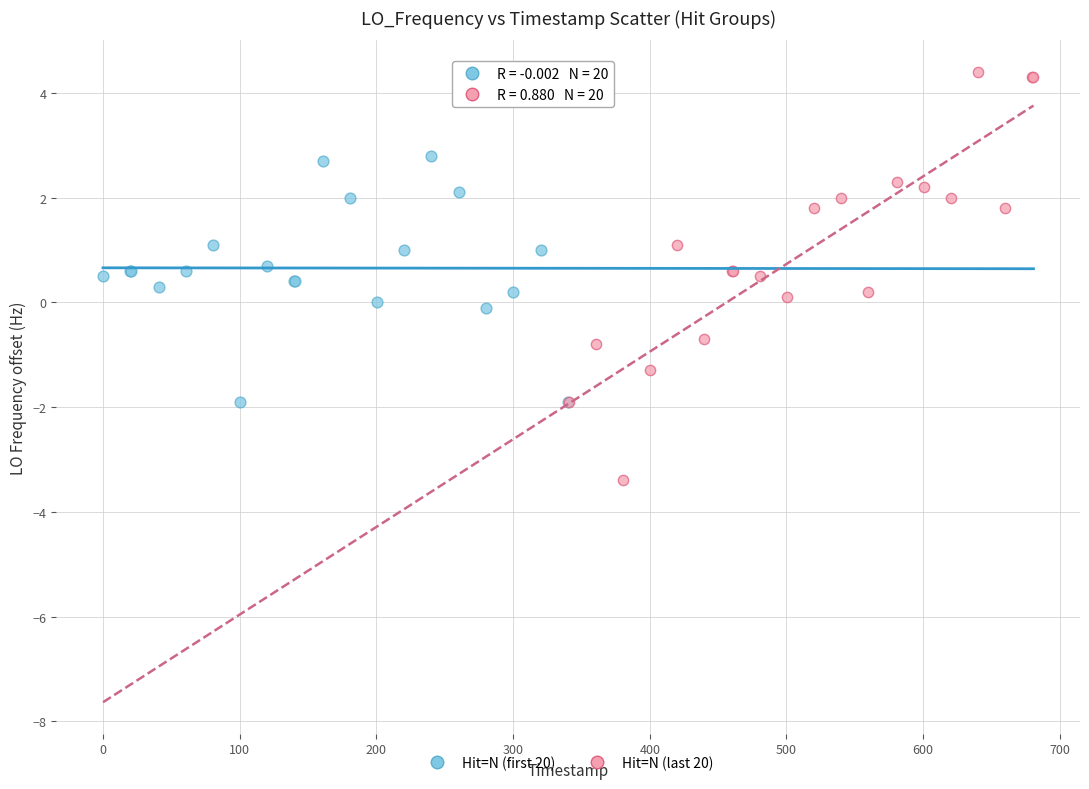

Which series reaches the minimum Y coordinate?

Hit=N (last 20)